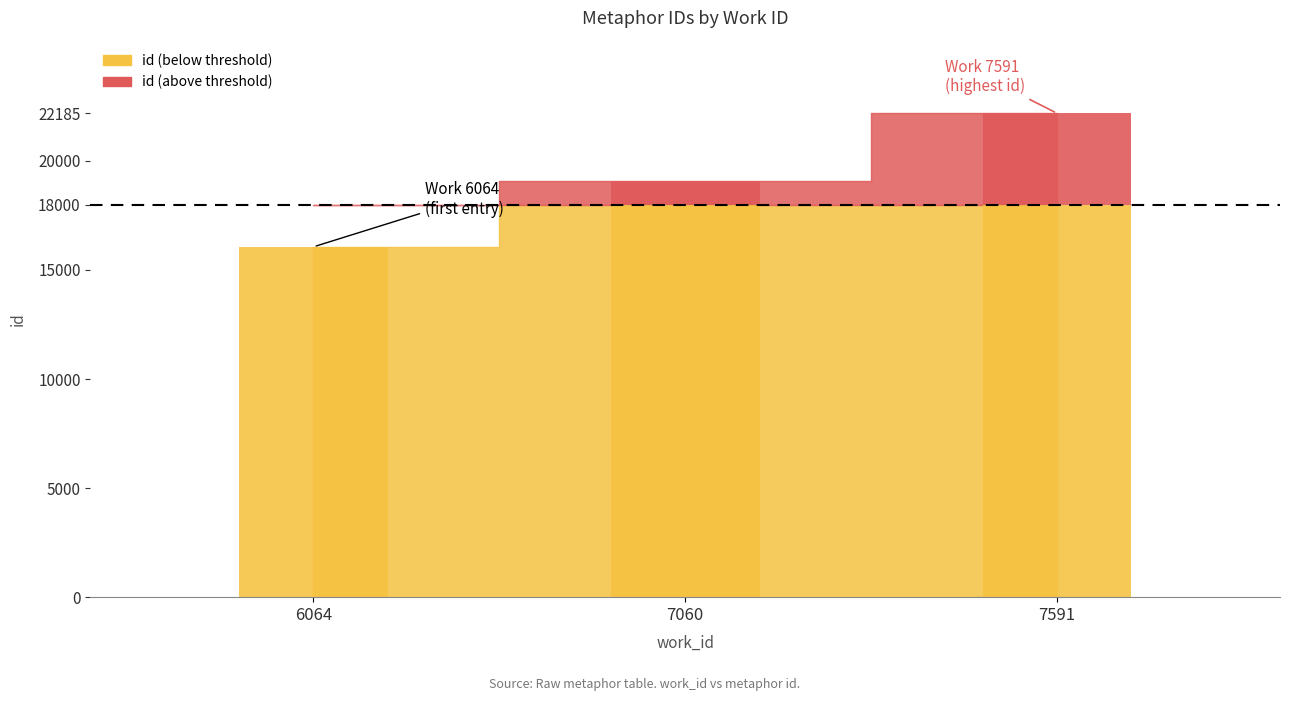

What is the spread (max minus min) of values at 6064?

16062